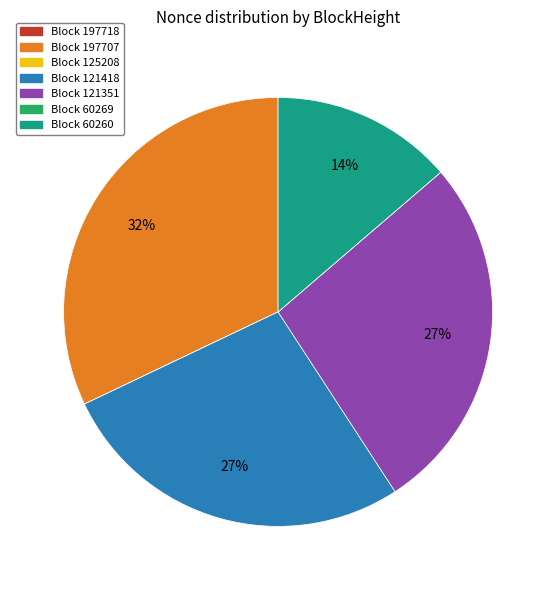

Is there a majority slice in this chart?

No